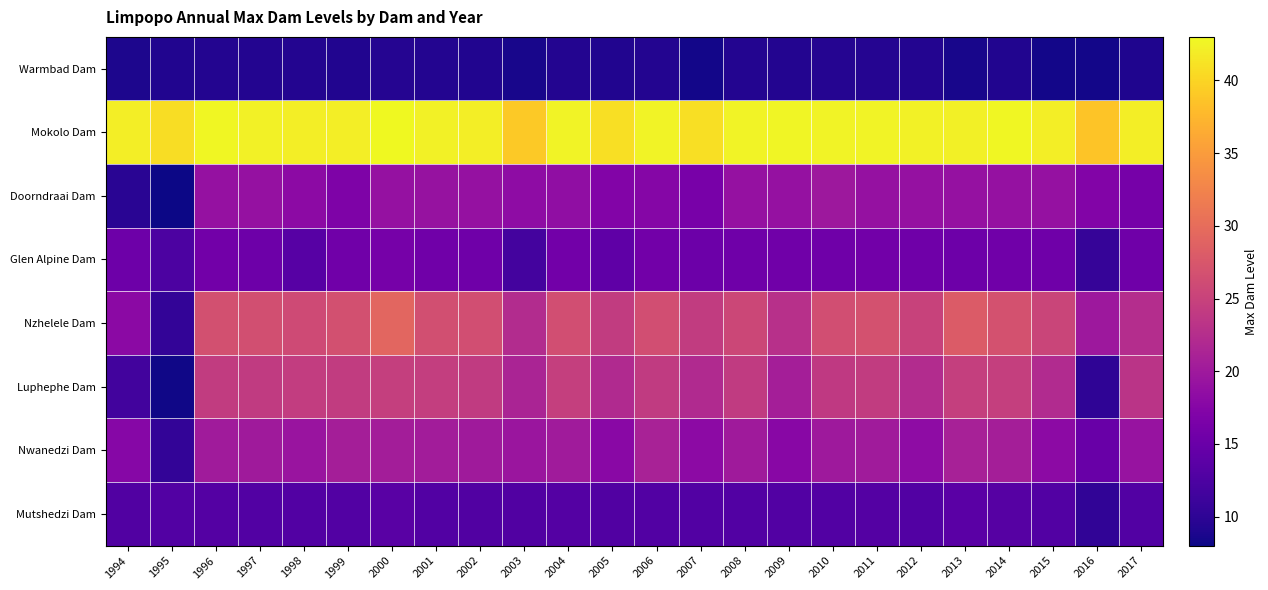

Rank the series at 2000 from lowest to highest value.

Warmbad Dam, Mutshedzi Dam, Glen Alpine Dam, Doorndraai Dam, Nwanedzi Dam, Luphephe Dam, Nzhelele Dam, Mokolo Dam